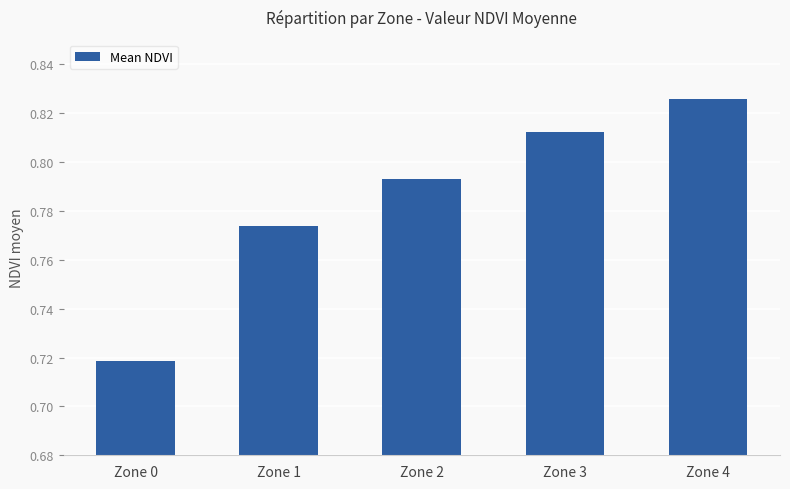

Rank the categories by value from highest to lowest.

Zone 4, Zone 3, Zone 2, Zone 1, Zone 0